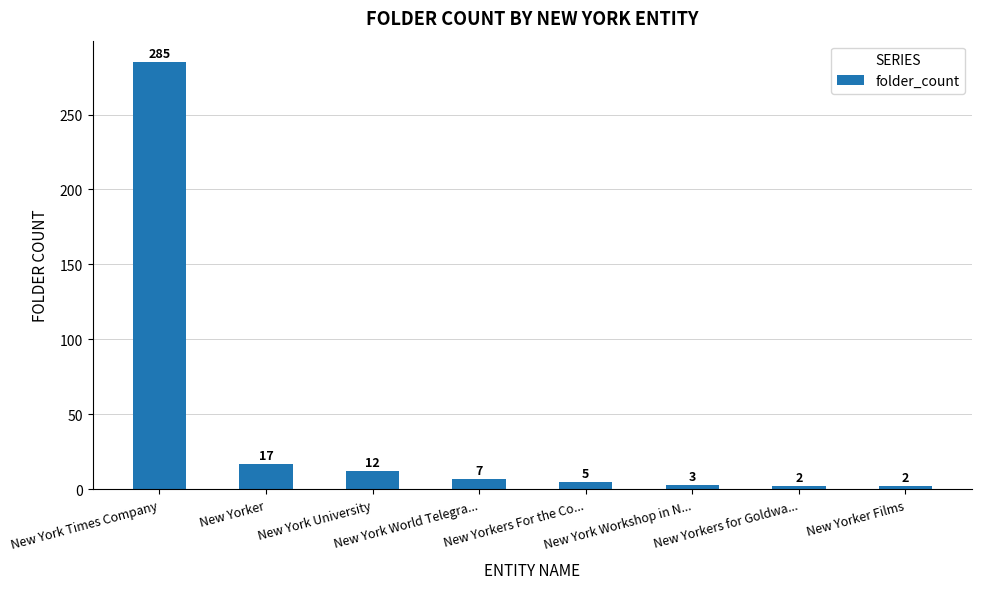

What is the maximum value shown in the chart?

285